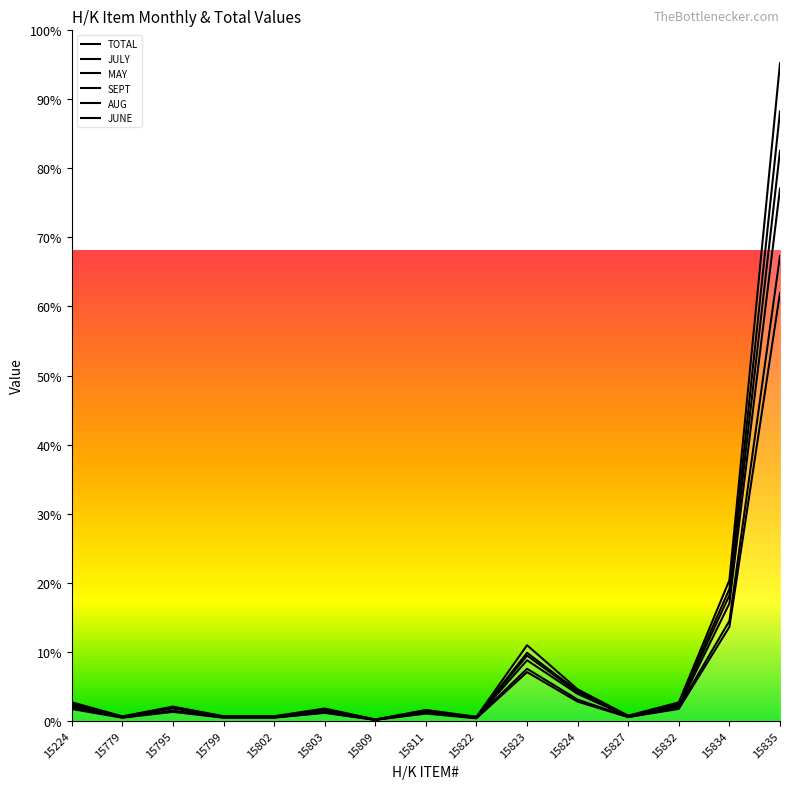

True or false: AUG has a value of 88.9 at 15779.

False